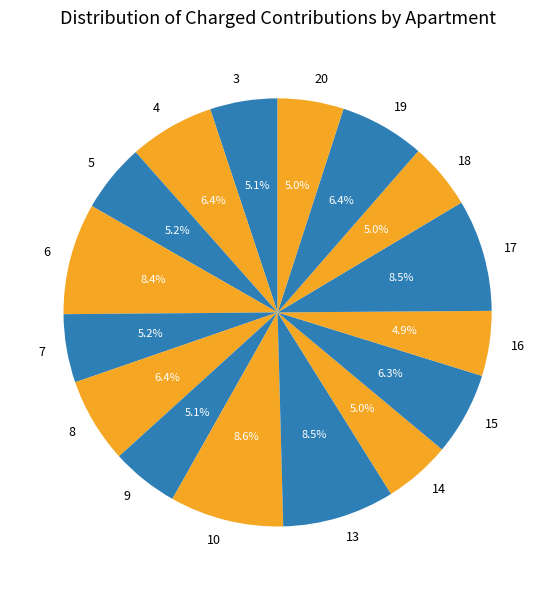

To the nearest percent, what percentage of the pie is 18?

5%